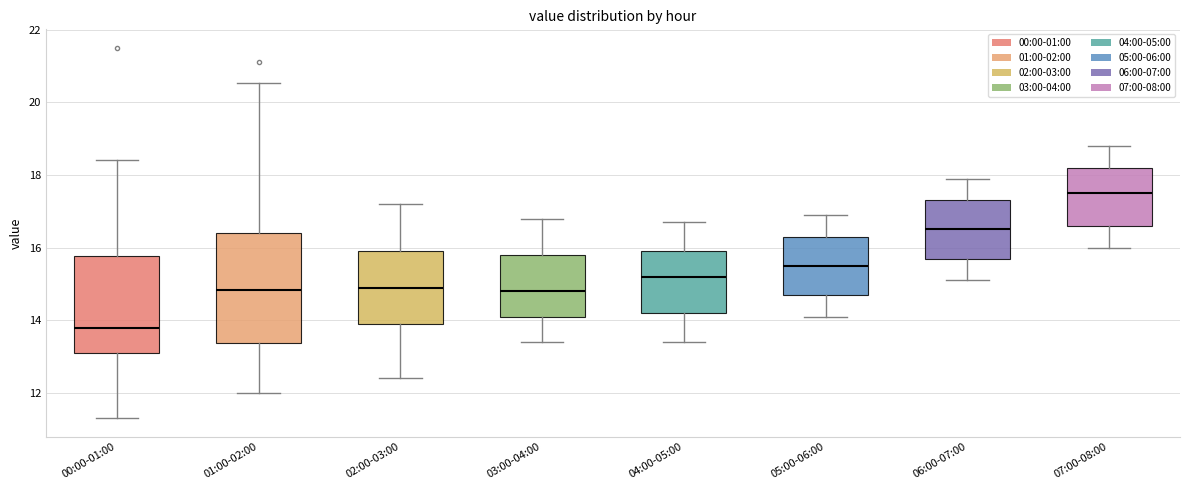

Which box's median line is the lowest?

00:00-01:00